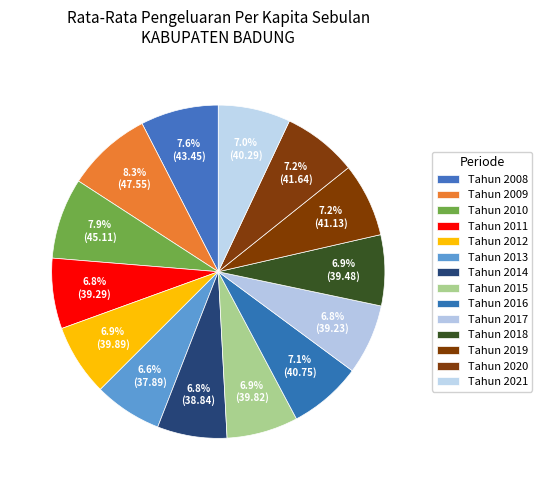

Count the number of slices in the pie.

14